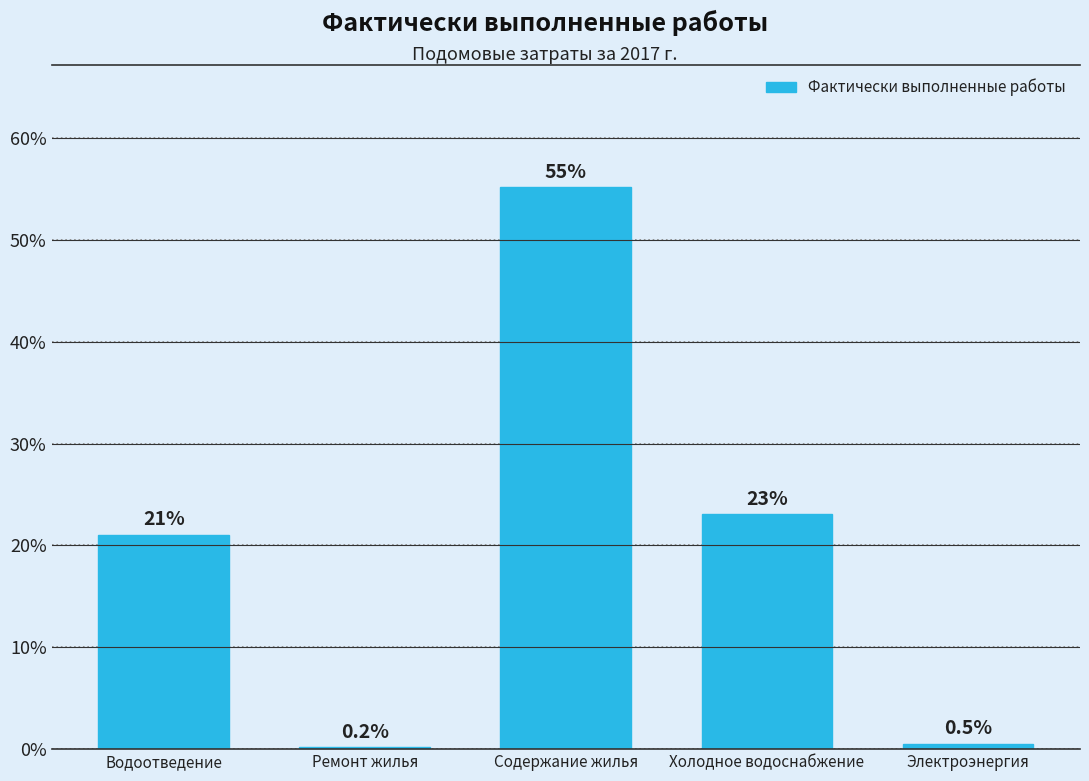

Reading left to right, transcribe all the data shown in this chart.

Водоотведение=21.1	Ремонт жилья=0.2	Содержание жилья=55.2	Холодное водоснабжение=23.0	Электроэнергия=0.5